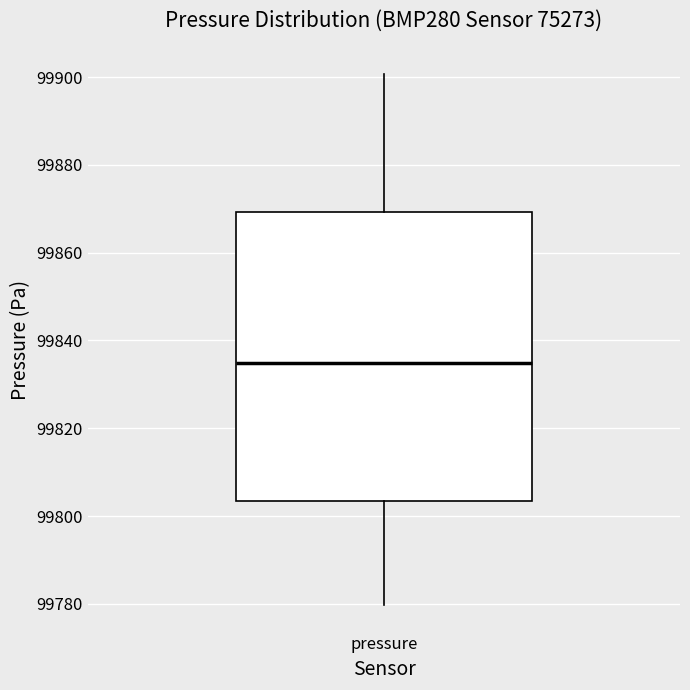

Read this box plot against the y-axis: the position of the median line, the range covered by the box, and the ends of both whiskers. The values are not printed on the chart, so give them approximately, as read against the axis.

median 99834, box 99804 to 99870, whiskers 99780 to 99900